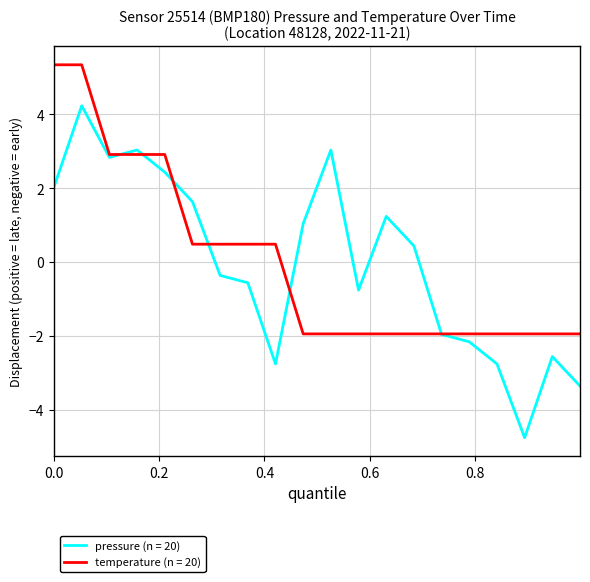

List the series in order of their peak value, highest first.

temperature (n = 20), pressure (n = 20)